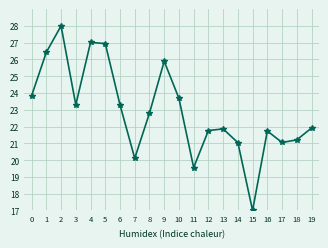

The chart shows a value of 6.7 at 6. True or false?

False